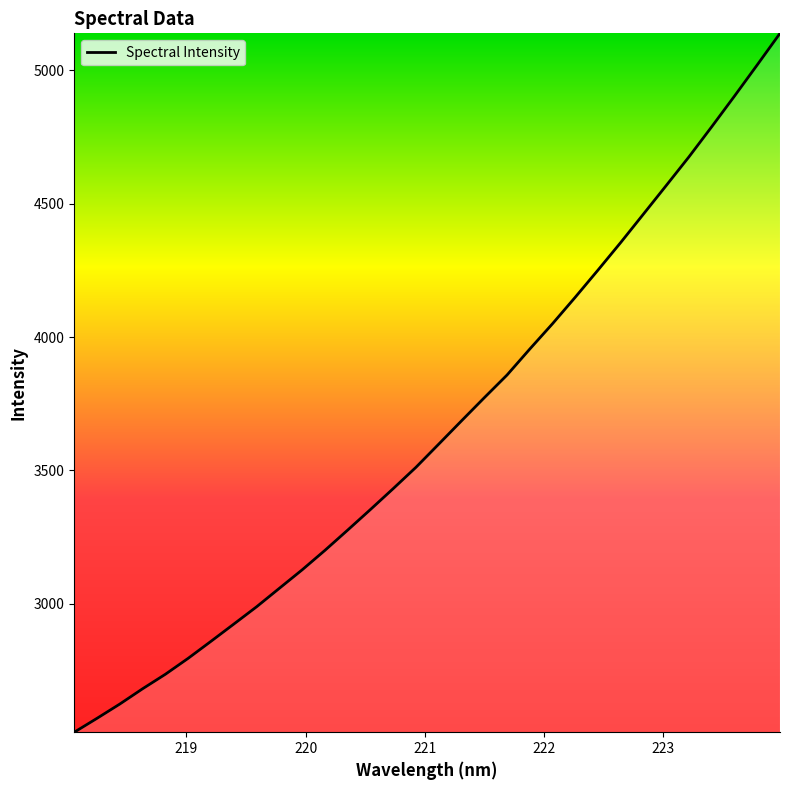

What is the difference between the maximum and minimum values?

2620.4